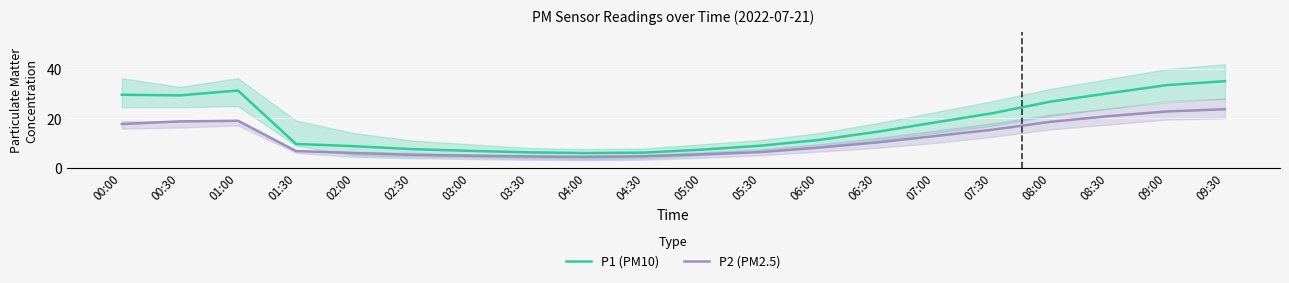

True or false: P1 (PM10) has a value of 5.6 at 08:00.

False